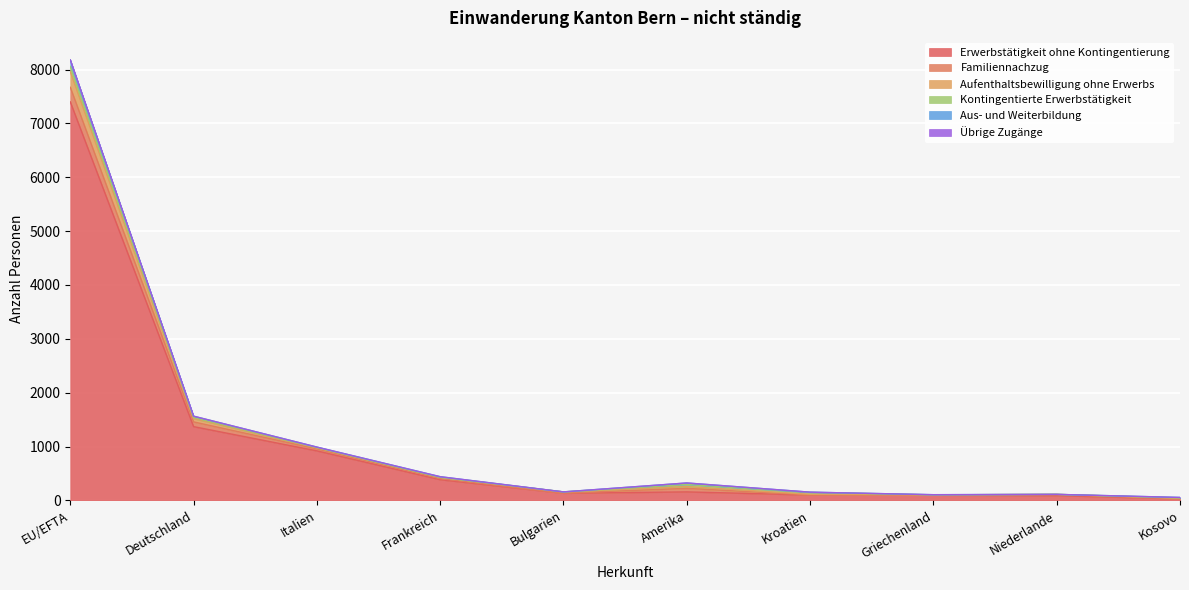

Reading left to right, transcribe all the data shown in this chart.

Erwerbstätigkeit ohne Kontingentierung: 7400	1370	920	385	133	158	101	98	90	29
Familiennachzug: 271	88	36	20	1	66	0	0	18	0
Aufenthaltsbewilligung ohne Erwerbs: 289	61	20	24	22	34	12	5	4	13
Kontingentierte Erwerbstätigkeit: 96	21	6	0	2	38	35	0	0	4
Aus- und Weiterbildung: 123	24	8	11	0	27	5	3	0	9
Übrige Zugänge: 0	0	0	0	0	1	0	0	0	0